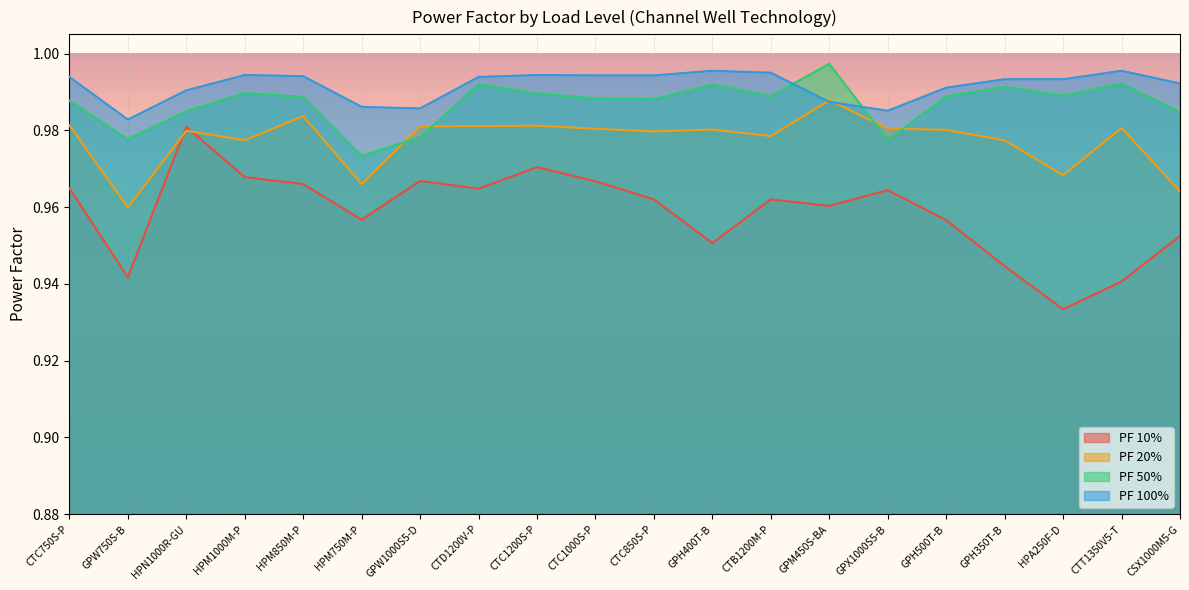

Between which two adjacent categories do PF 50% and PF 100% first intersect?

CTB1200M-P and GPM450S-BA